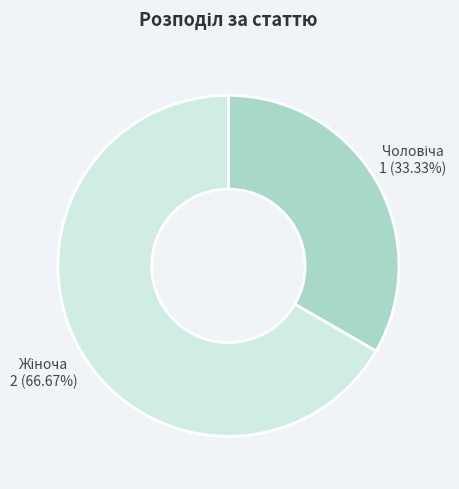

Is there any slice that represents more than half of the pie?

Yes